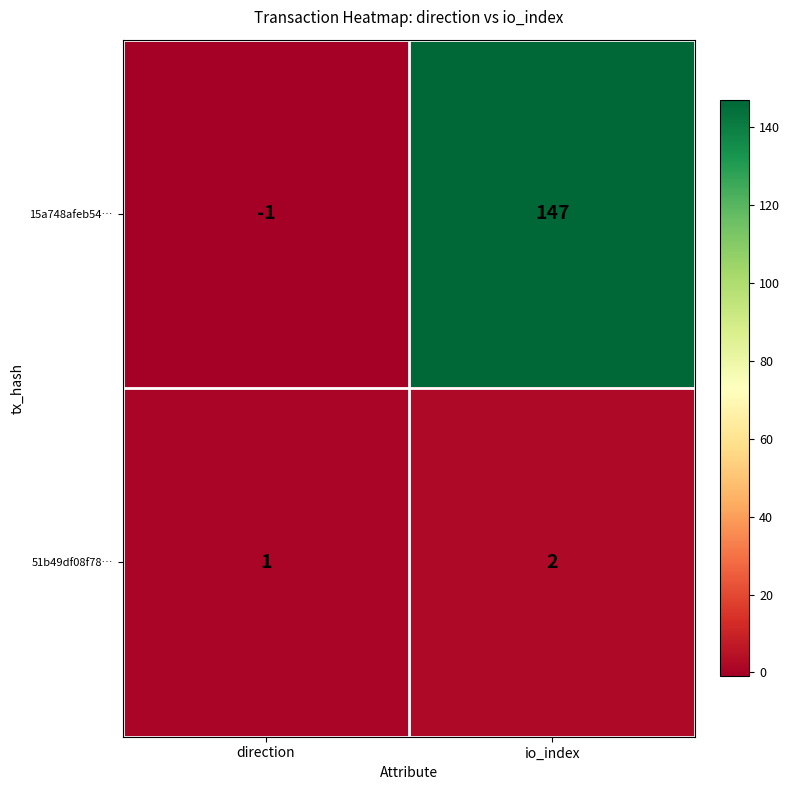

True or false: 15a748afeb54… has a value of 147 at io_index.

True